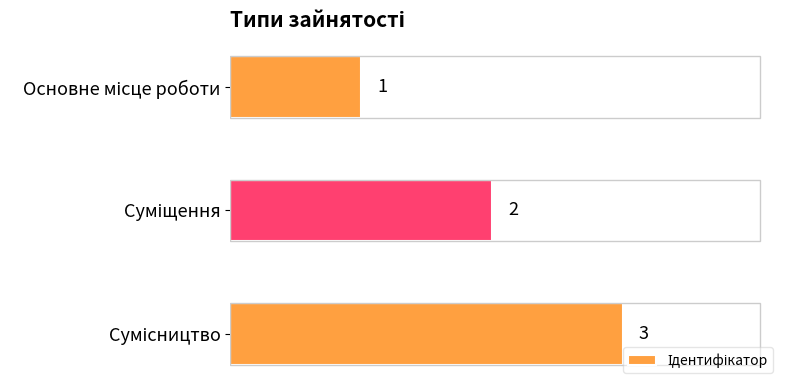

What is the greatest value displayed?

3